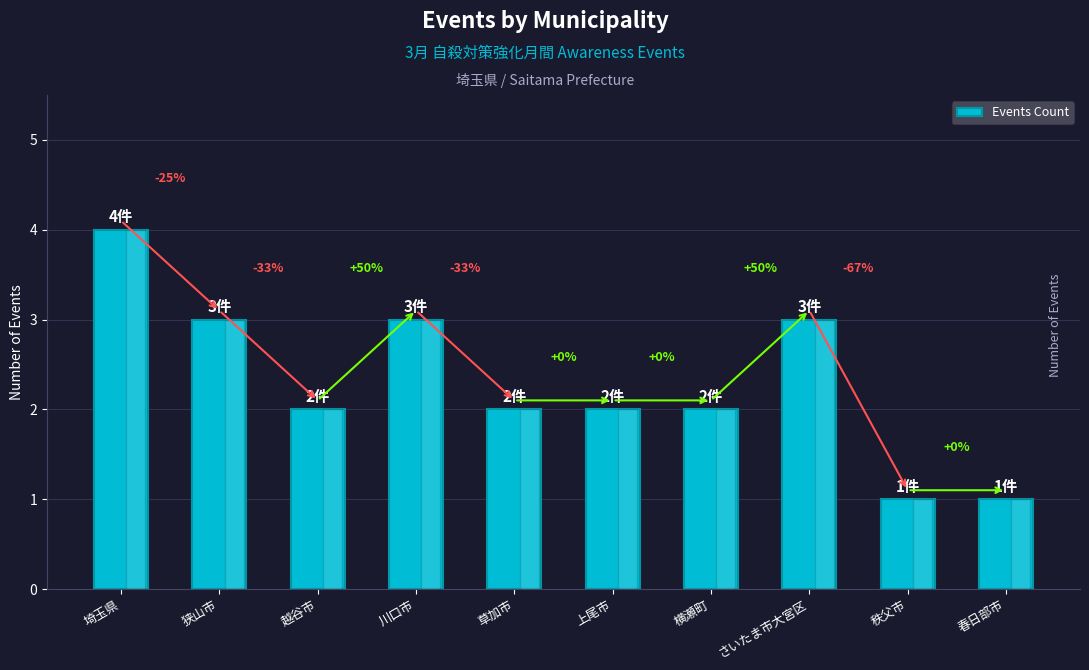

What is the sum of all values?

23